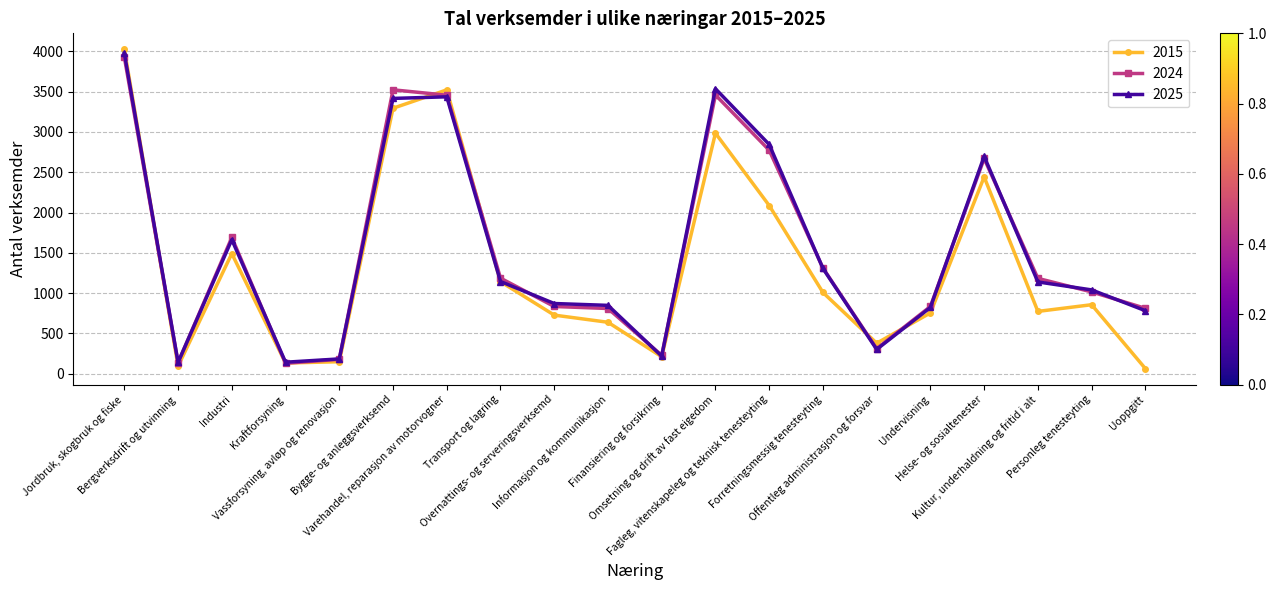

Which series has the largest range (max minus min)?

2015